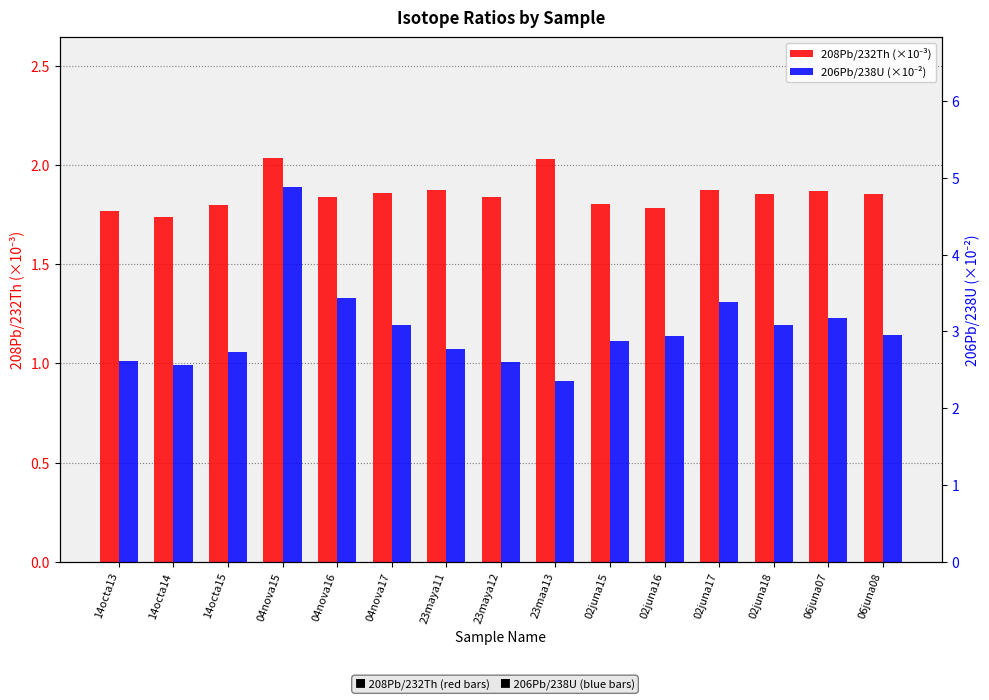

List the series in order of their peak value, lowest first.

208Pb/232Th (×10⁻³), 206Pb/238U (×10⁻²)